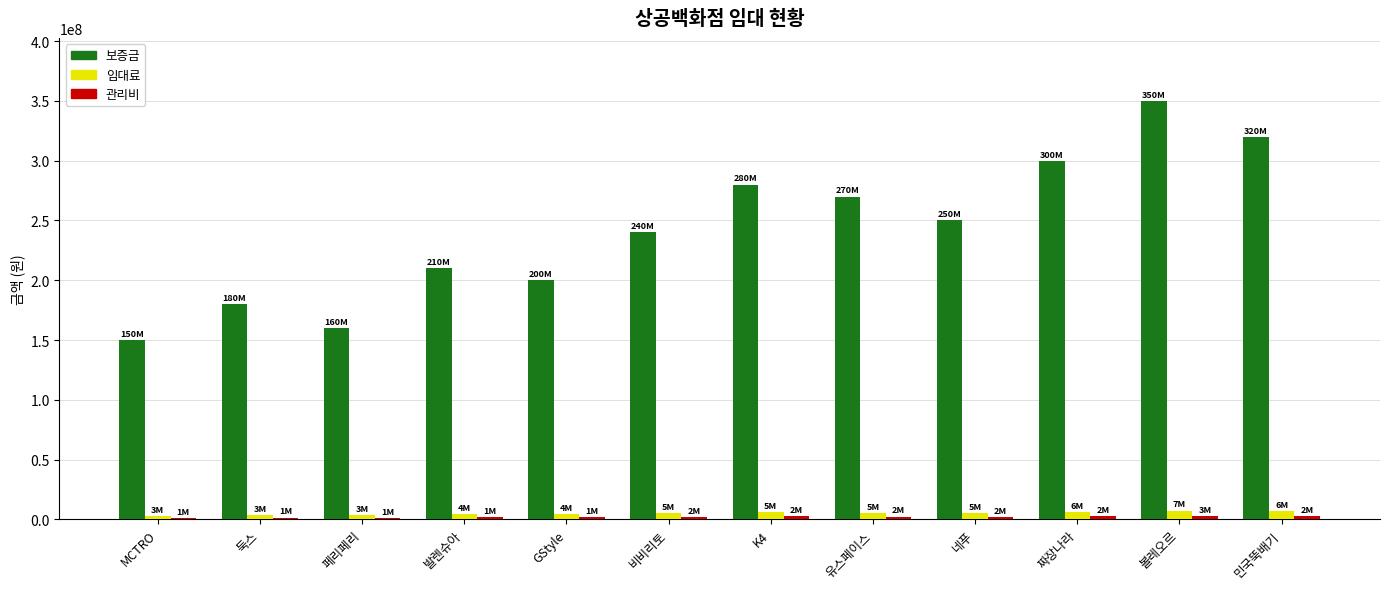

How many bars are there in total?

36